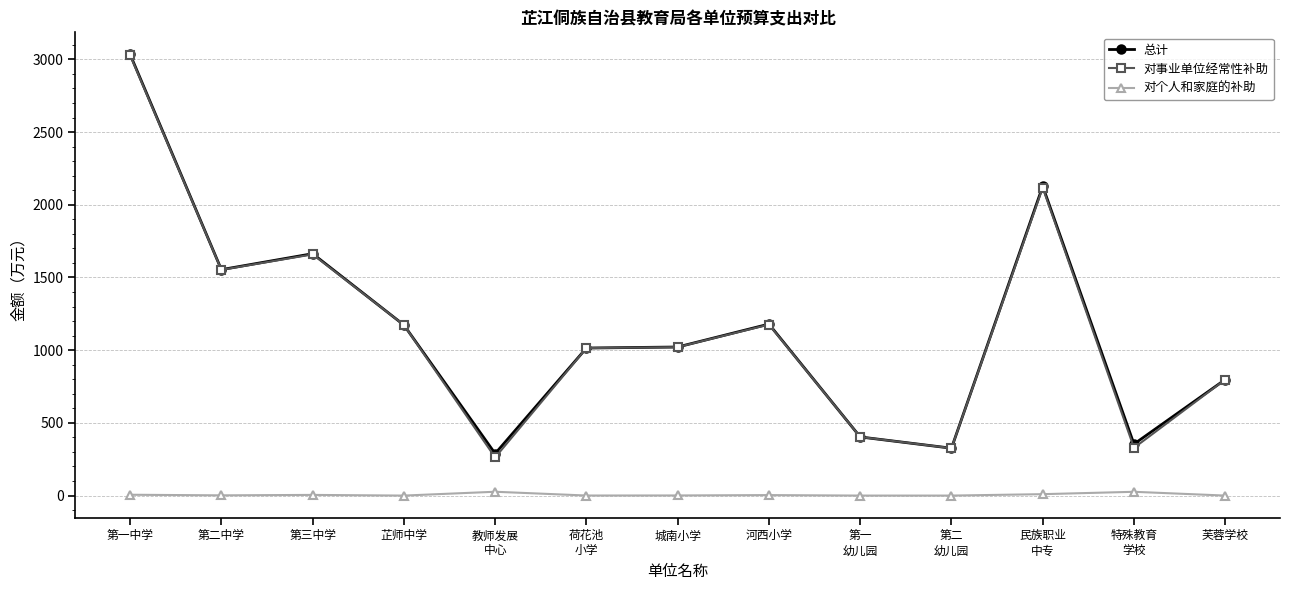

What are all the series names shown in the legend?

总计, 对事业单位经常性补助, 对个人和家庭的补助